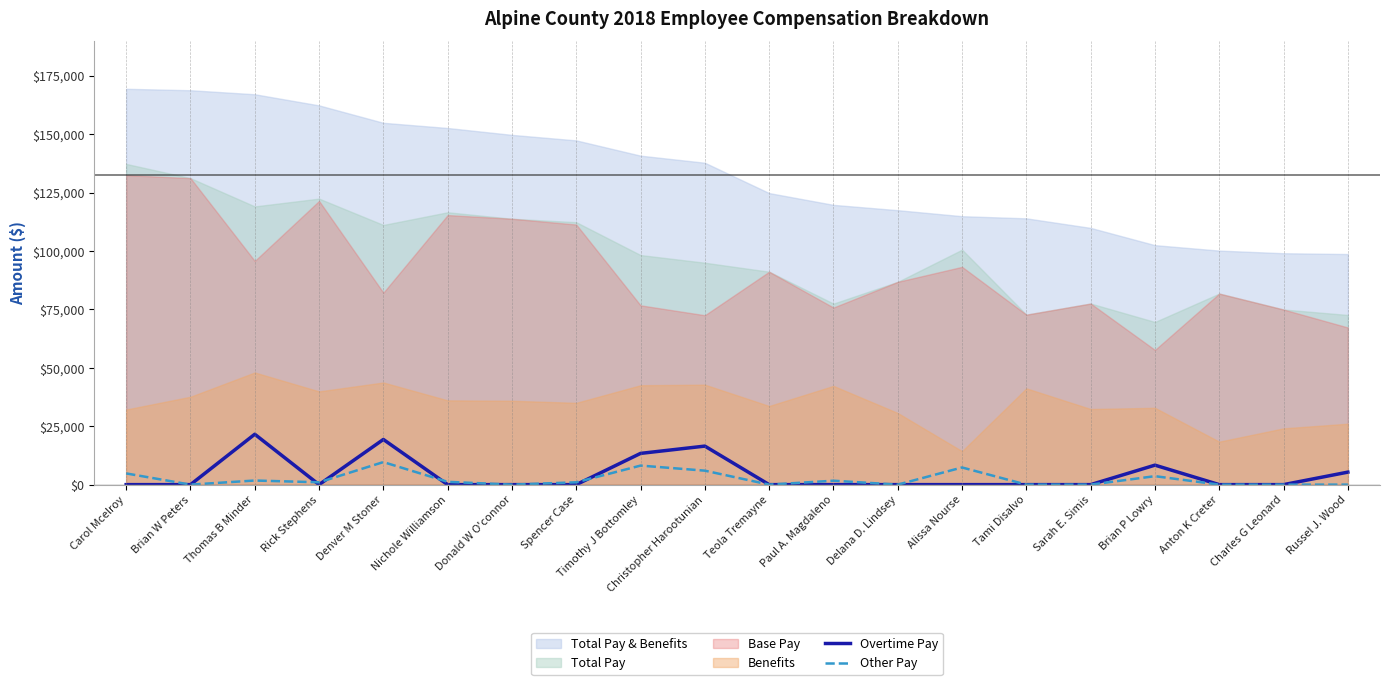

What is the label of the 1st point from the right?

Russel J. Wood